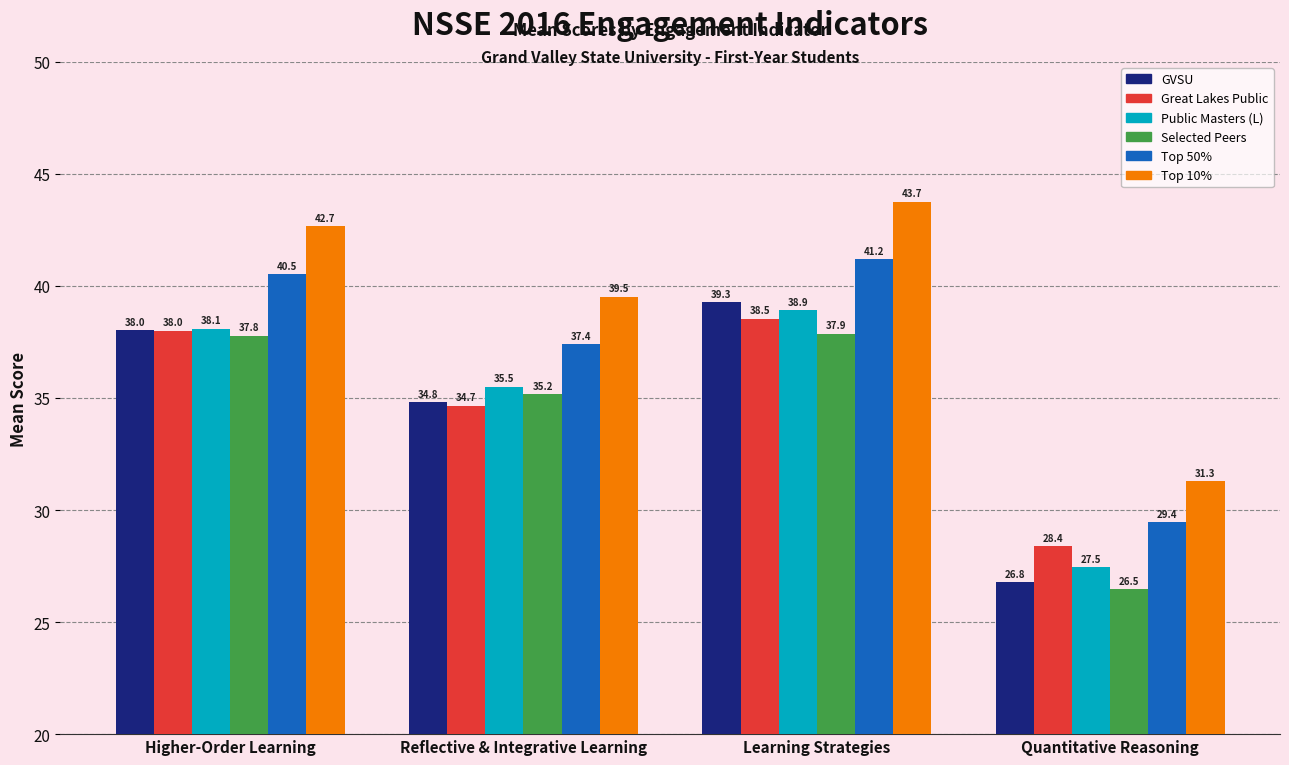

Reading left to right, extract all data points from this chart.

GVSU: 38.0	34.8	39.3	26.8
Great Lakes Public: 38.0	34.7	38.5	28.4
Public Masters (L): 38.1	35.5	38.9	27.5
Selected Peers: 37.8	35.2	37.9	26.5
Top 50%: 40.5	37.4	41.2	29.4
Top 10%: 42.7	39.5	43.7	31.3